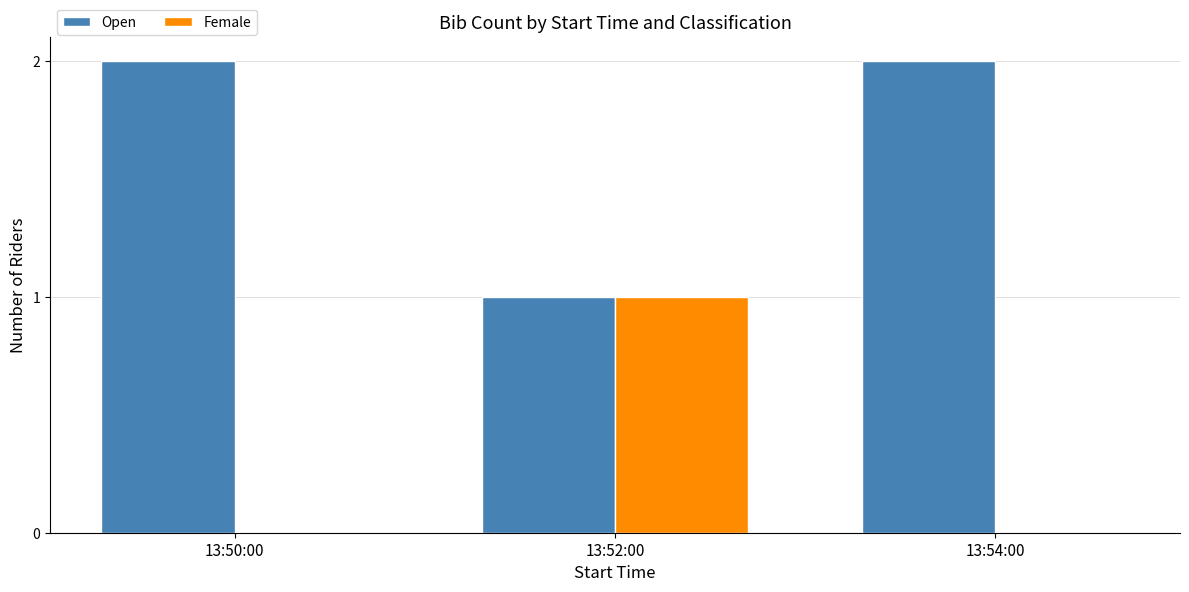

Is it true that Open equals 3 at 13:54:00?

False